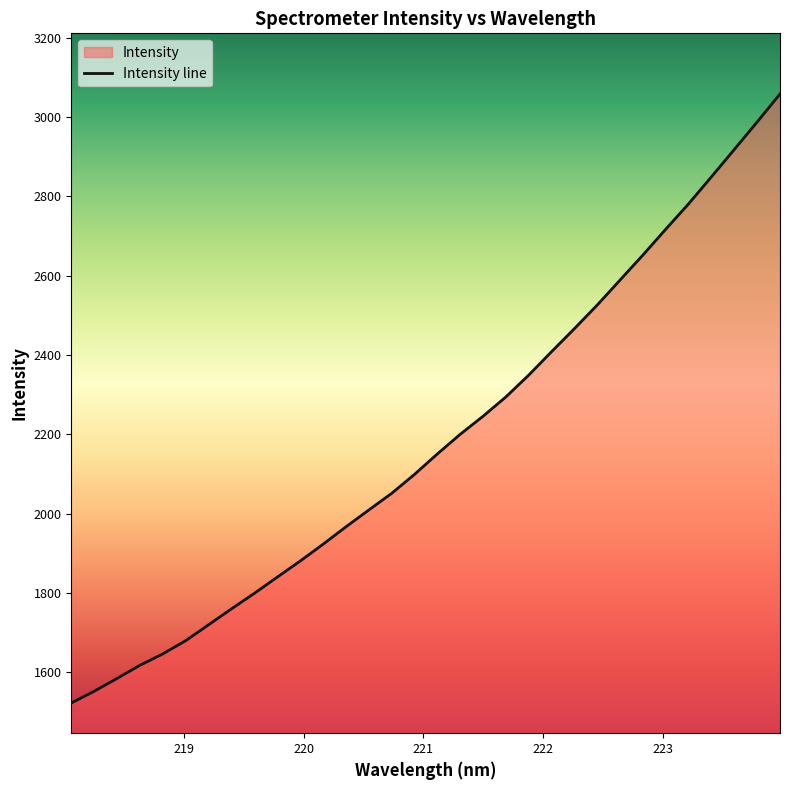

What is the difference between the maximum and minimum values?

1535.6